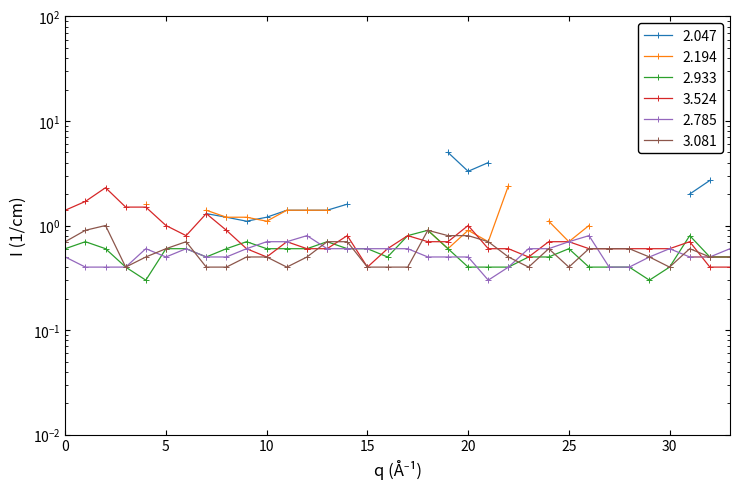

How many times do 2.785 and 2.933 cross each other?

7